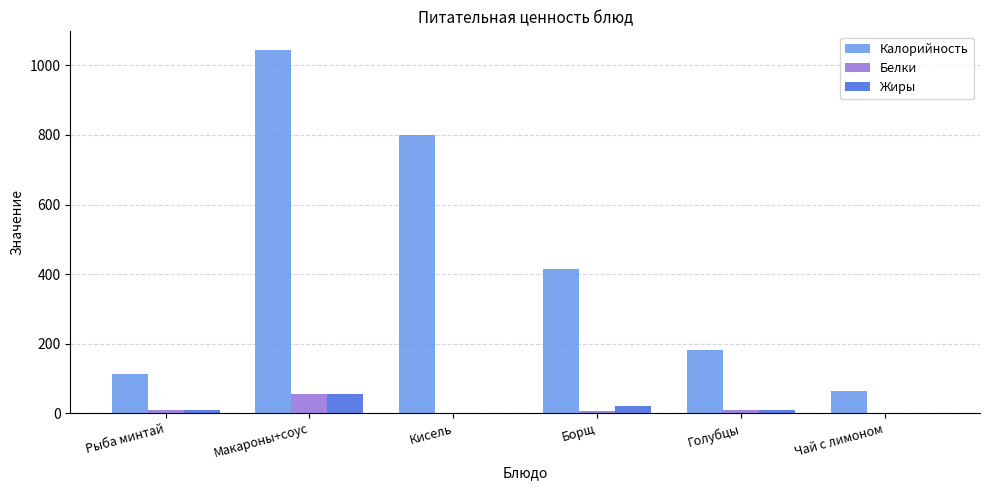

What is the maximum value shown in the chart?

1046.0